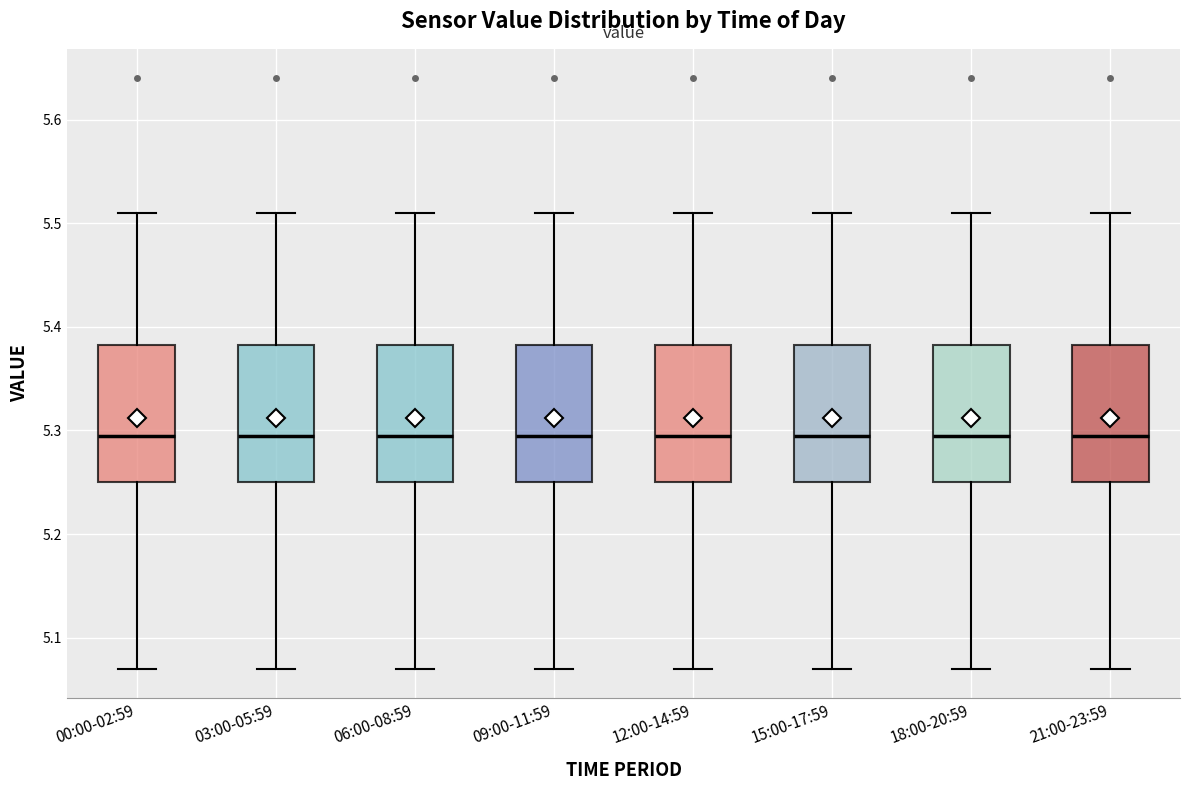

Reading left to right, transcribe this box plot: for each box, give where its median line is, the range the box spans, and where its two whiskers end, as read against the y-axis. The values are not printed on the chart, so give them approximately, as read against the axis.

00:00-02:59: median 5.30, box 5.25 to 5.38, whiskers 5.07 to 5.51
03:00-05:59: median 5.30, box 5.25 to 5.38, whiskers 5.07 to 5.51
06:00-08:59: median 5.30, box 5.25 to 5.38, whiskers 5.07 to 5.51
09:00-11:59: median 5.30, box 5.25 to 5.38, whiskers 5.07 to 5.51
12:00-14:59: median 5.30, box 5.25 to 5.38, whiskers 5.07 to 5.51
15:00-17:59: median 5.30, box 5.25 to 5.38, whiskers 5.07 to 5.51
18:00-20:59: median 5.30, box 5.25 to 5.38, whiskers 5.07 to 5.51
21:00-23:59: median 5.30, box 5.25 to 5.38, whiskers 5.07 to 5.51